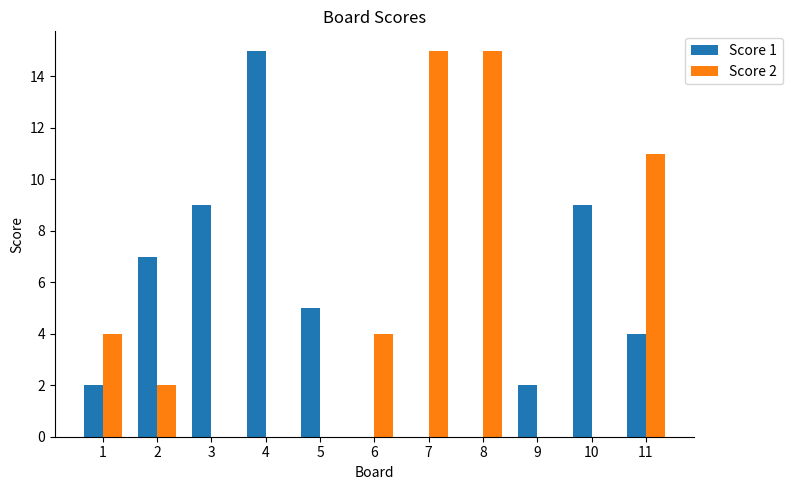

What value does the Score 1 series have at 11?

4